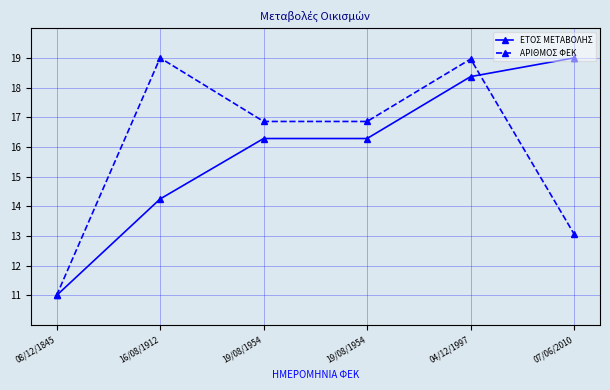

Which series has the largest range (max minus min)?

ΕΤΟΣ ΜΕΤΑΒΟΛΗΣ